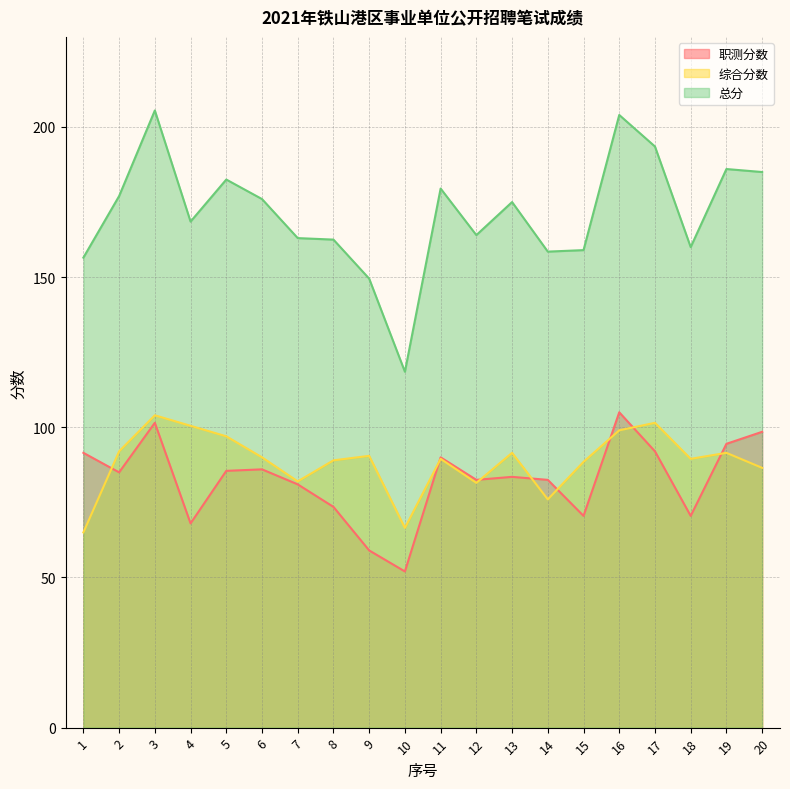

Which series has the largest total across all categories?

总分